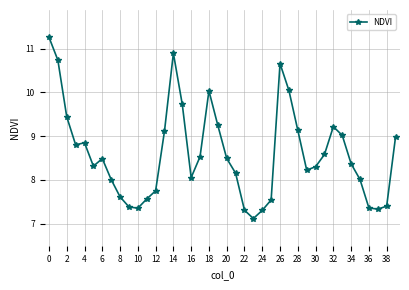

What is the value of the 12th point from the left?

7.6